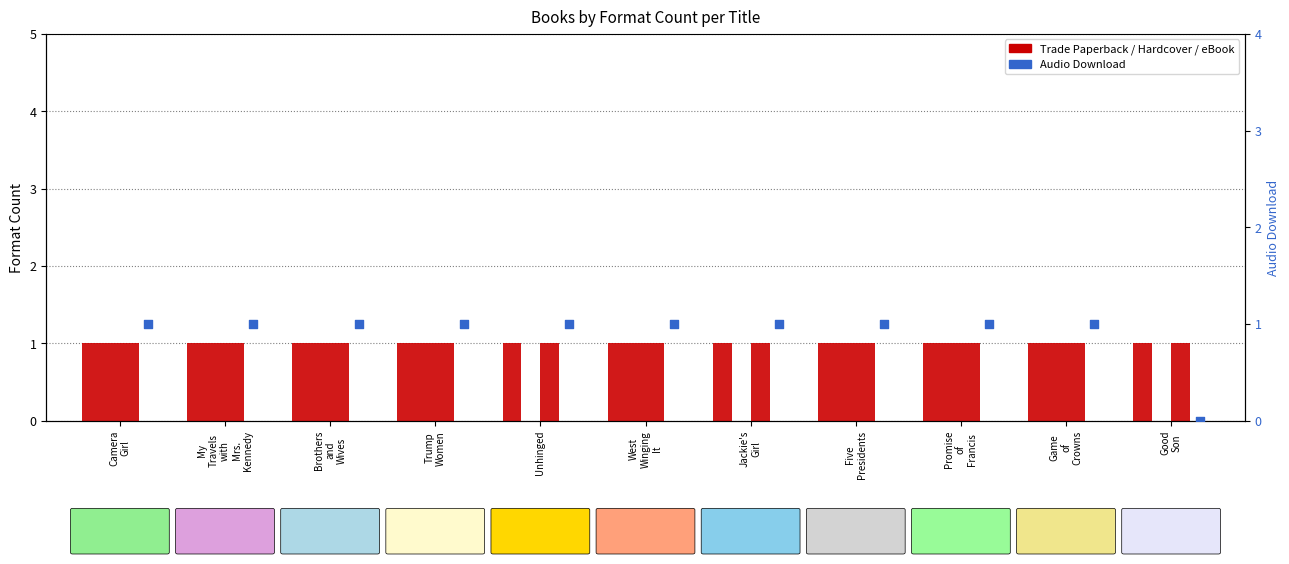

At how many categories does at least one series exceed 0?

11